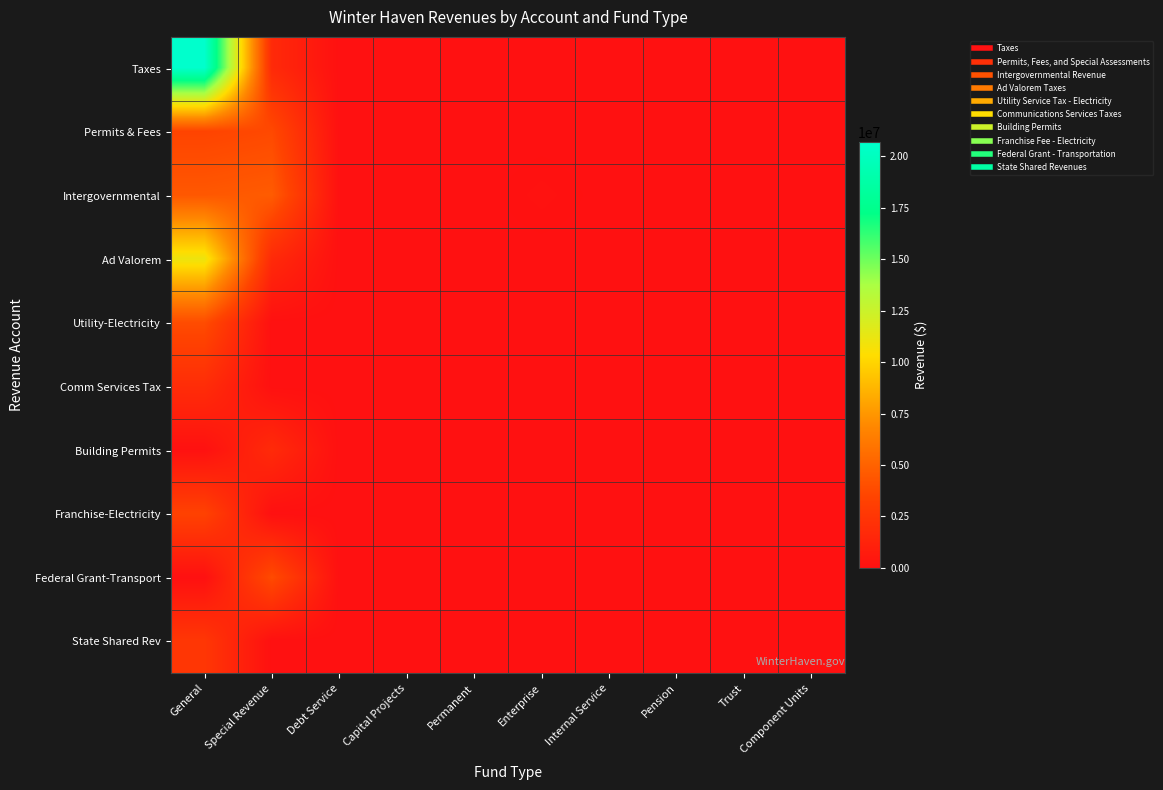

How many categories are shown in the chart?

10